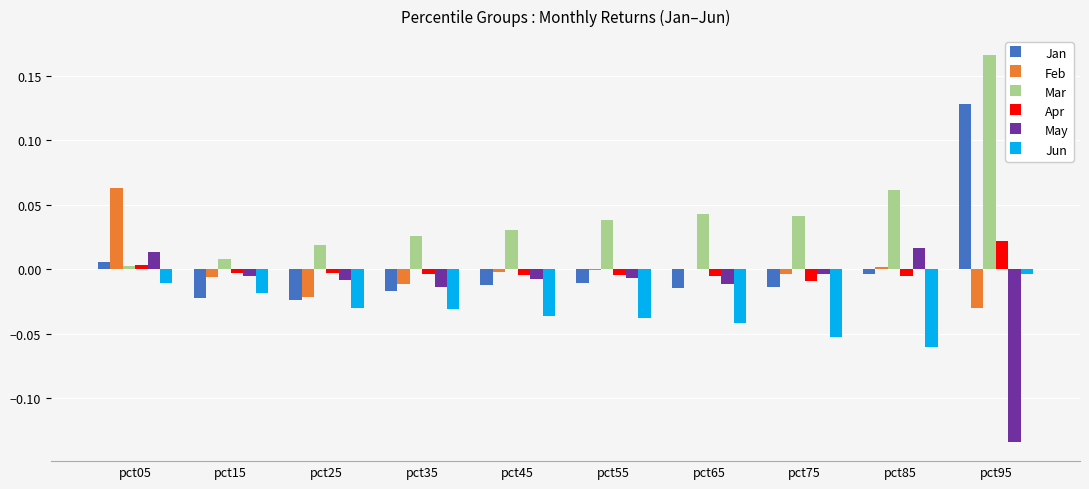

Which series changed the most between pct05 and pct25?

Feb